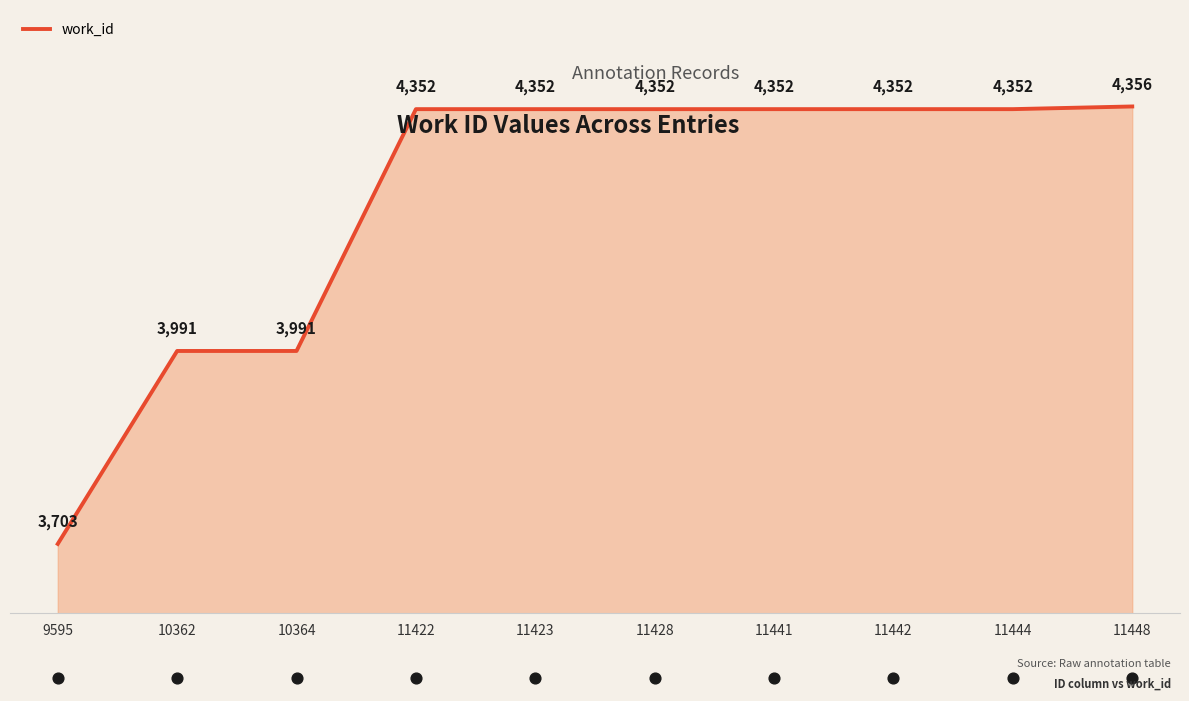

What is the change in value from 10362 to 11423?

+361